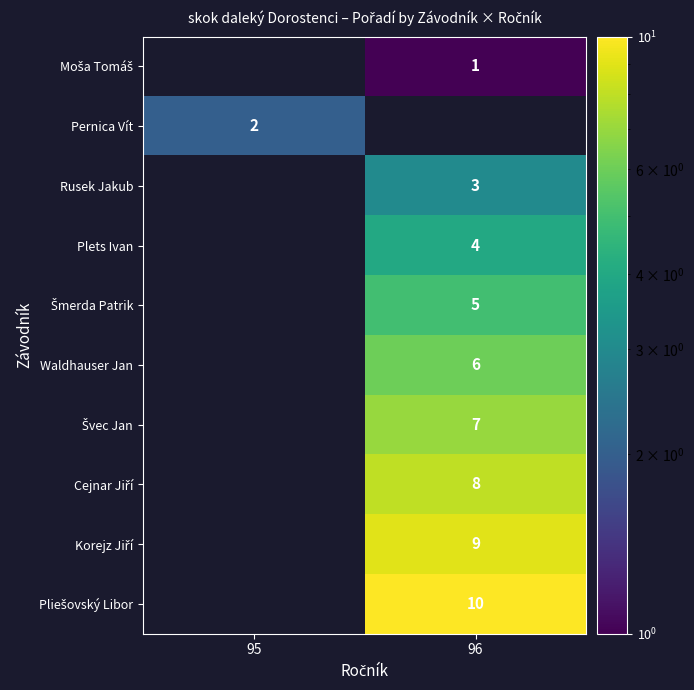

The Waldhauser Jan series shows 6 at 96. True or false?

True